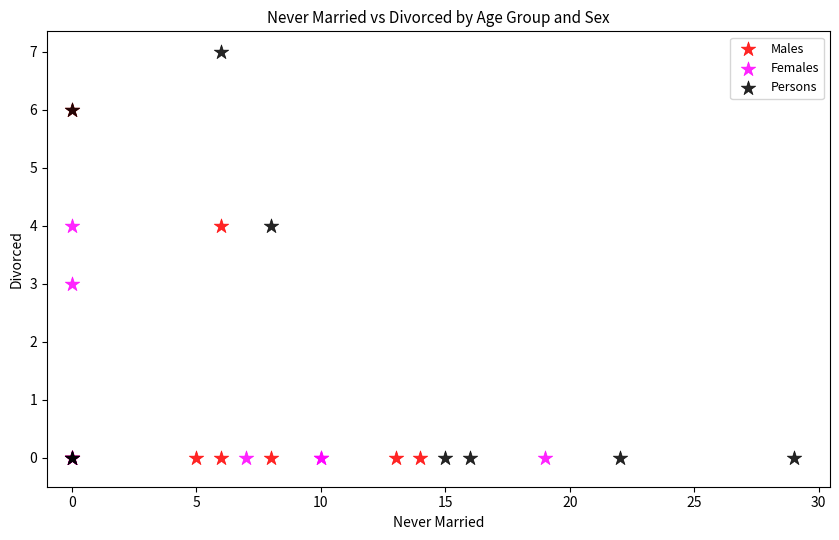

What are all the series names shown in the legend?

Males, Females, Persons